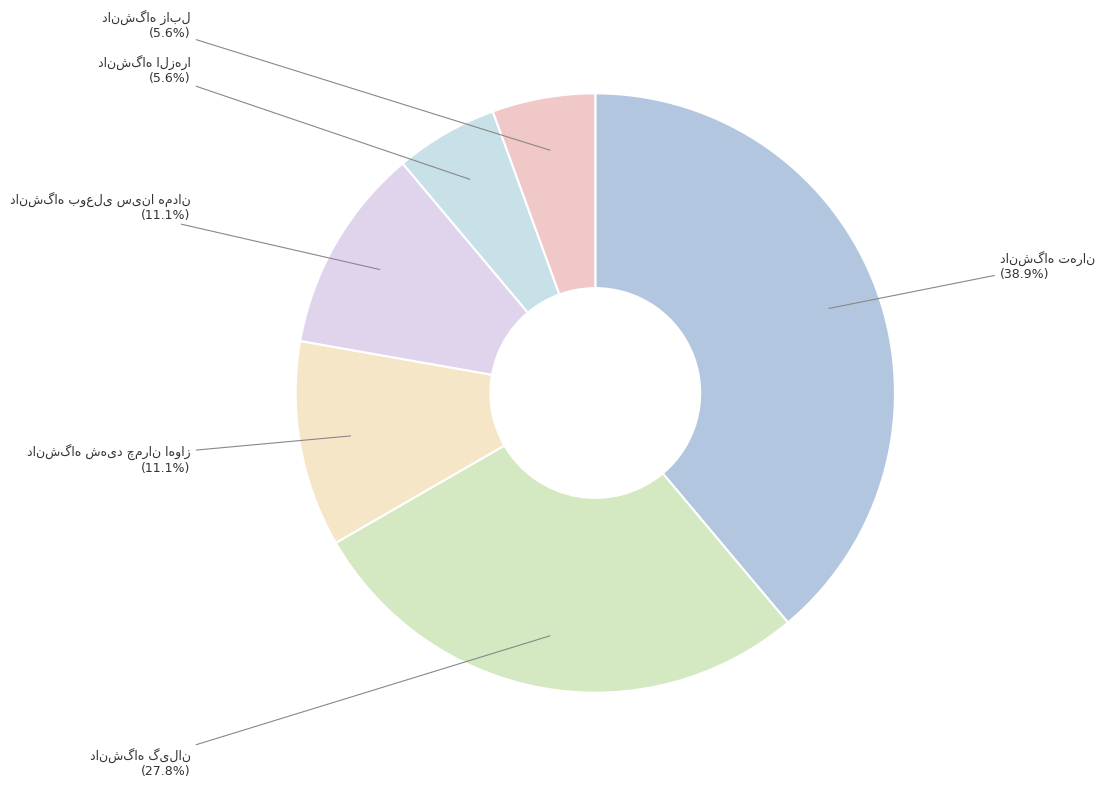

Does any single category account for the majority?

No